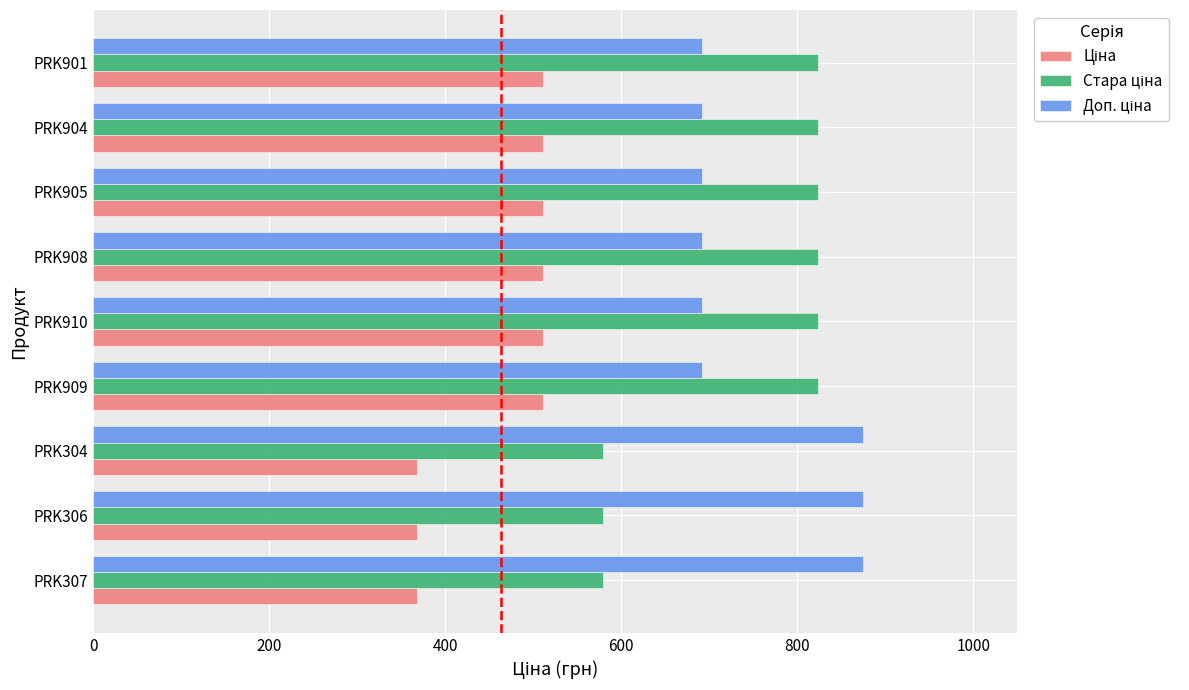

What is the smallest value displayed?

367.6